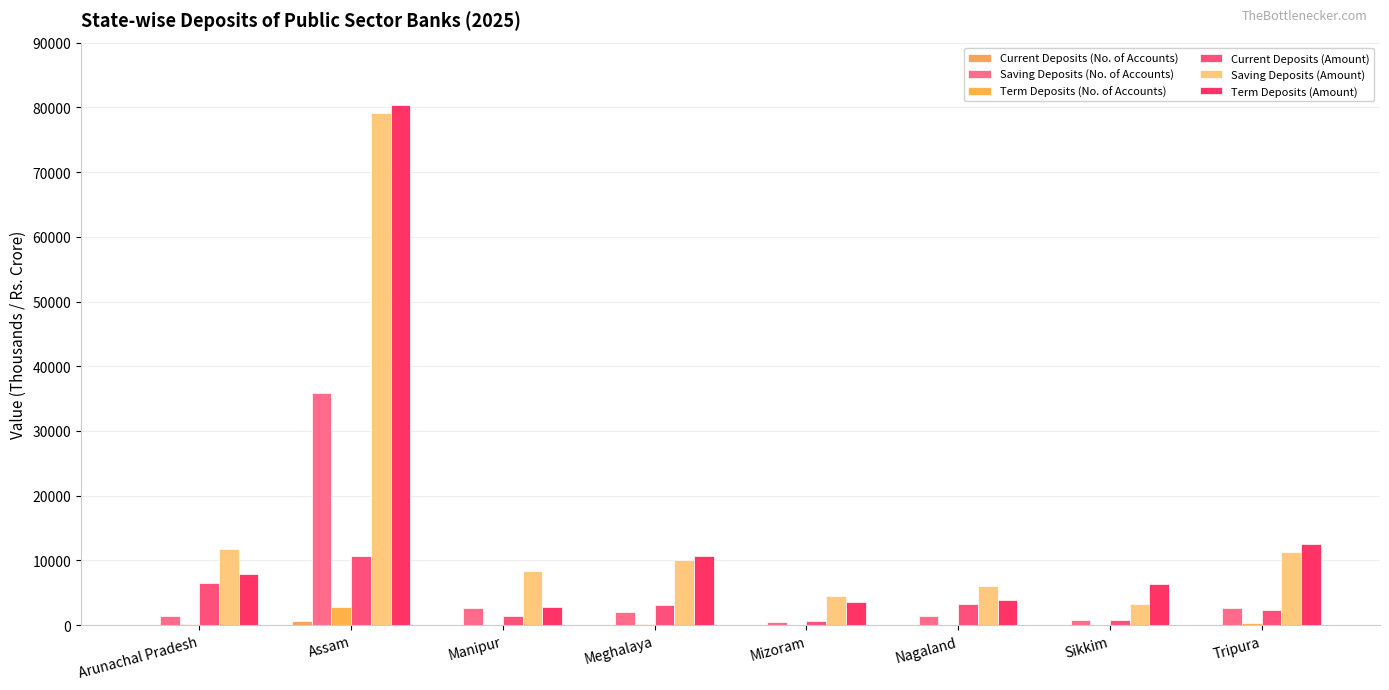

What is the label of the 6th bar from the left?

Nagaland